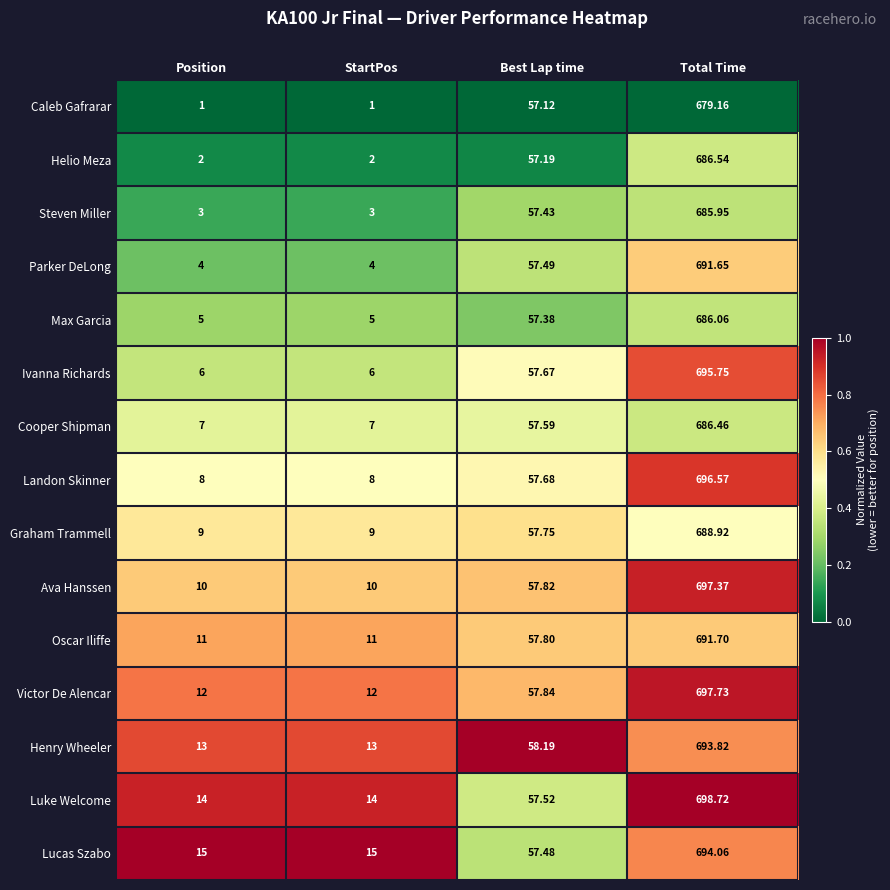

What is the total value across all series at Best Lap time?

864.0